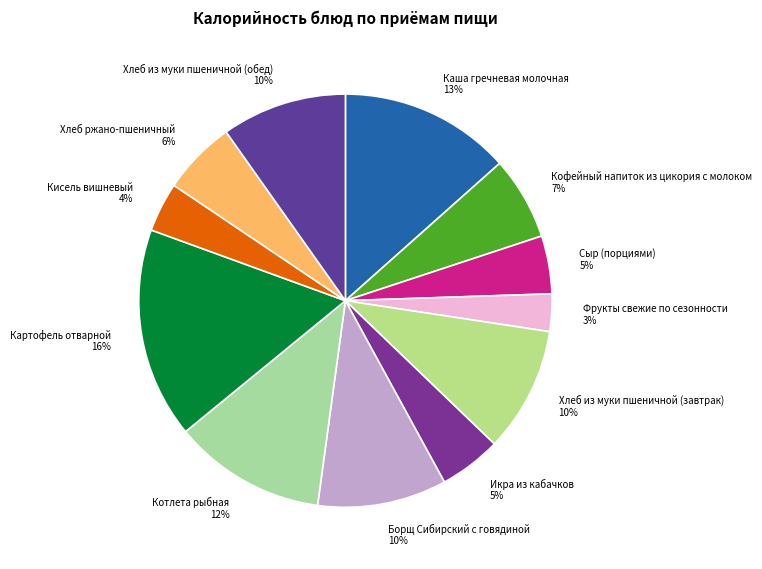

What is the smallest slice in the pie chart?

Фрукты свежие по сезонности